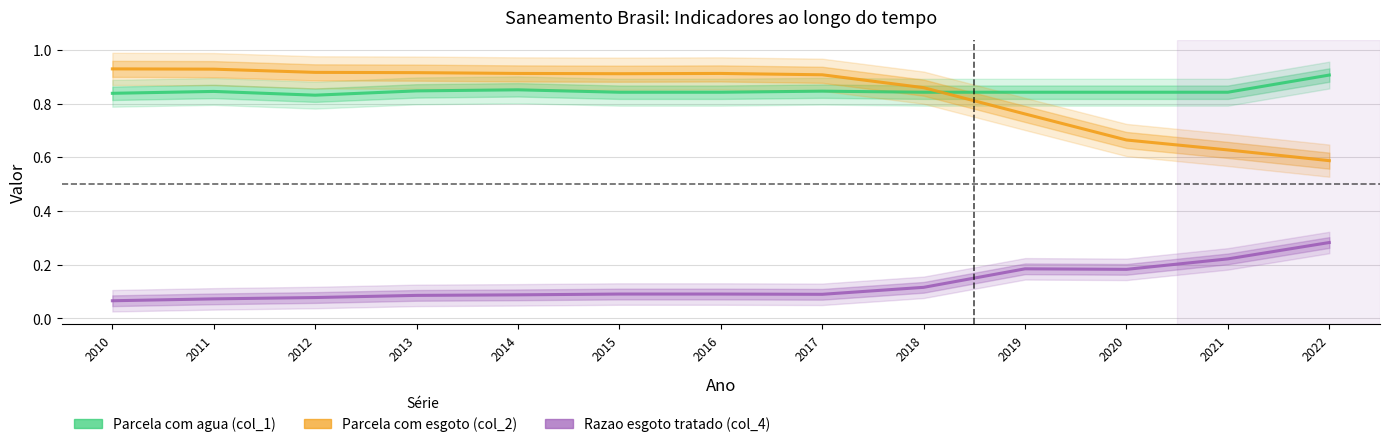

Reading left to right, transcribe all the data shown in this chart.

Parcela com agua (col_1): 2010=0.8	2011=0.8	2012=0.8	2013=0.8	2014=0.9	2015=0.8	2016=0.8	2017=0.8	2018=0.8	2019=0.8	2020=0.8	2021=0.8	2022=0.9
Parcela com esgoto (col_2): 2010=0.9	2011=0.9	2012=0.9	2013=0.9	2014=0.9	2015=0.9	2016=0.9	2017=0.9	2018=0.9	2019=0.8	2020=0.7	2021=0.6	2022=0.6
Razao esgoto tratado (col_4): 2010=0.1	2011=0.1	2012=0.1	2013=0.1	2014=0.1	2015=0.1	2016=0.1	2017=0.1	2018=0.1	2019=0.2	2020=0.2	2021=0.2	2022=0.3